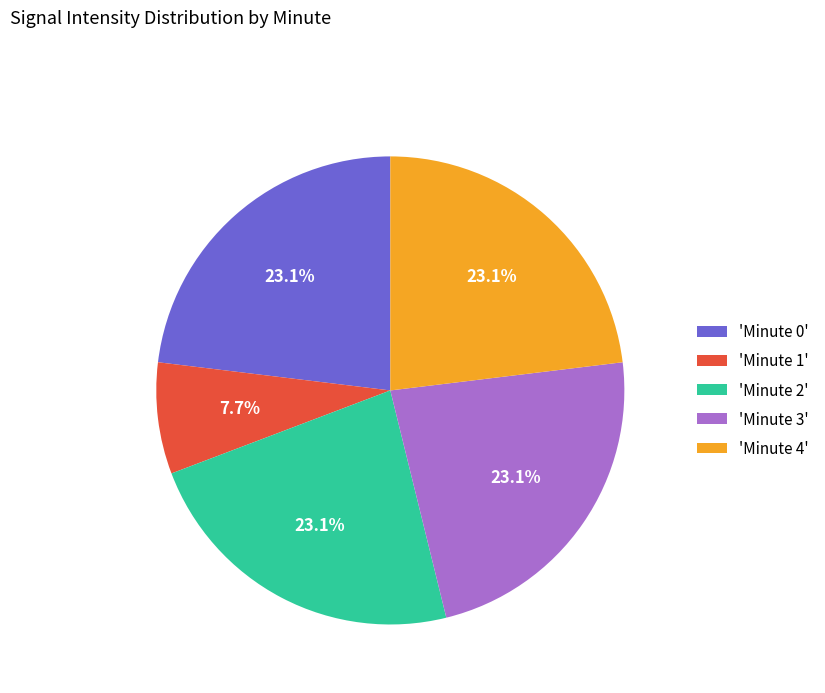

What portion of the pie excludes 'Minute 2'?

76.9%